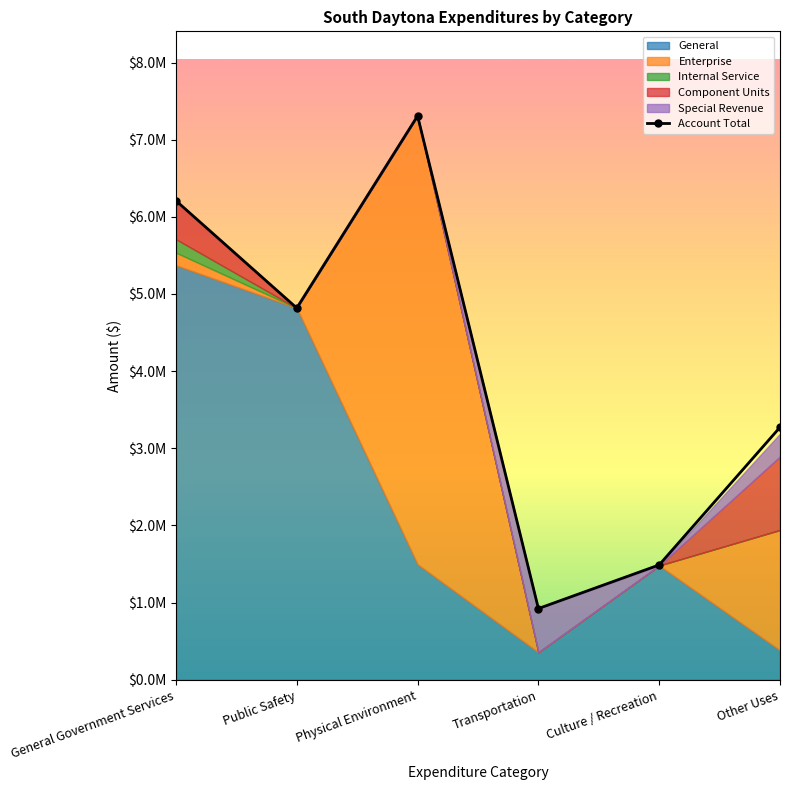

What is the label of the 1st point from the right?

Other Uses